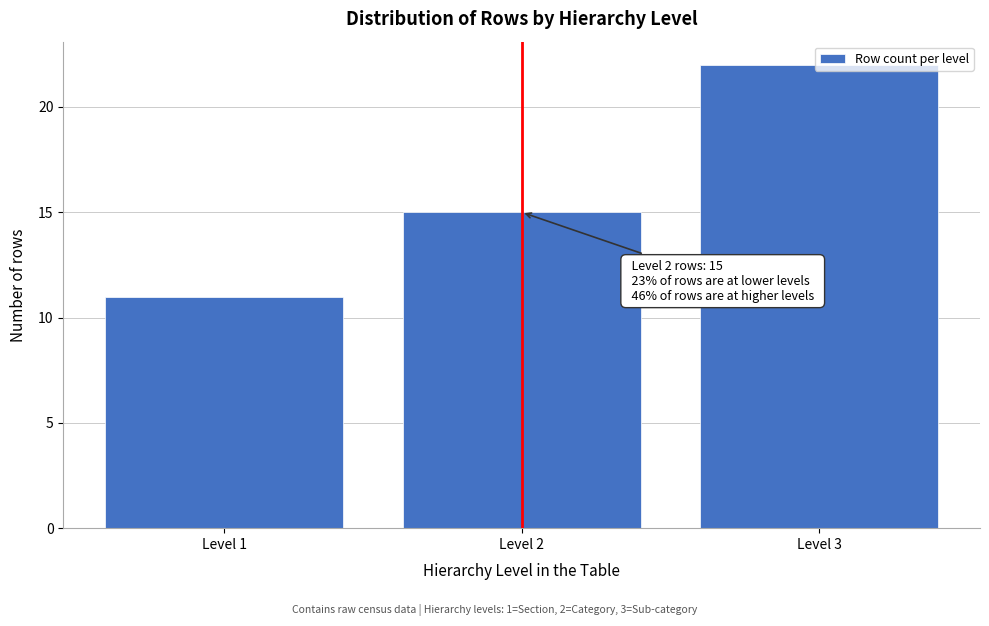

What is the change in value from Level 1 to Level 3?

+11